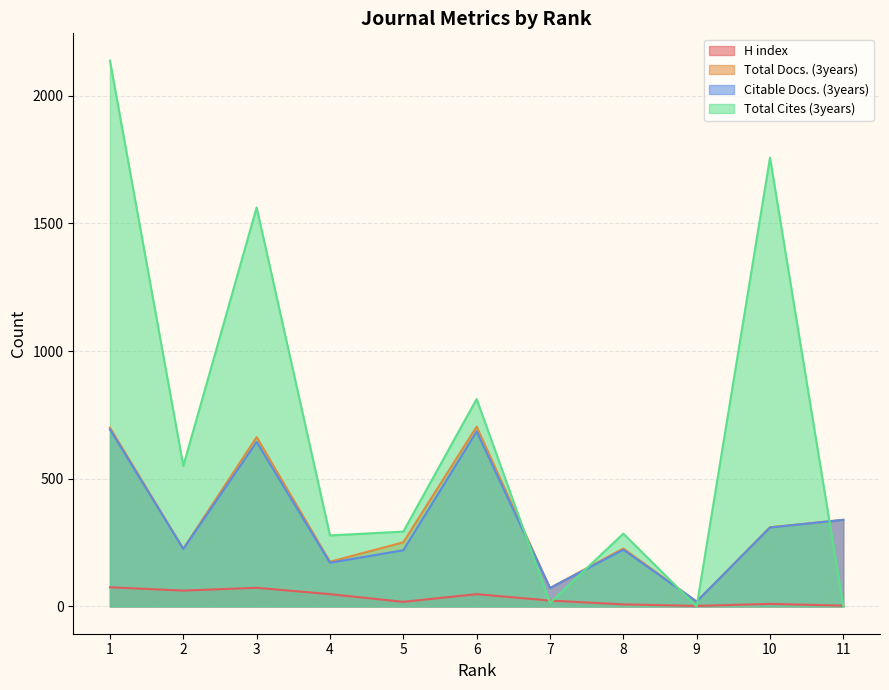

How many lines are shown in the chart?

4